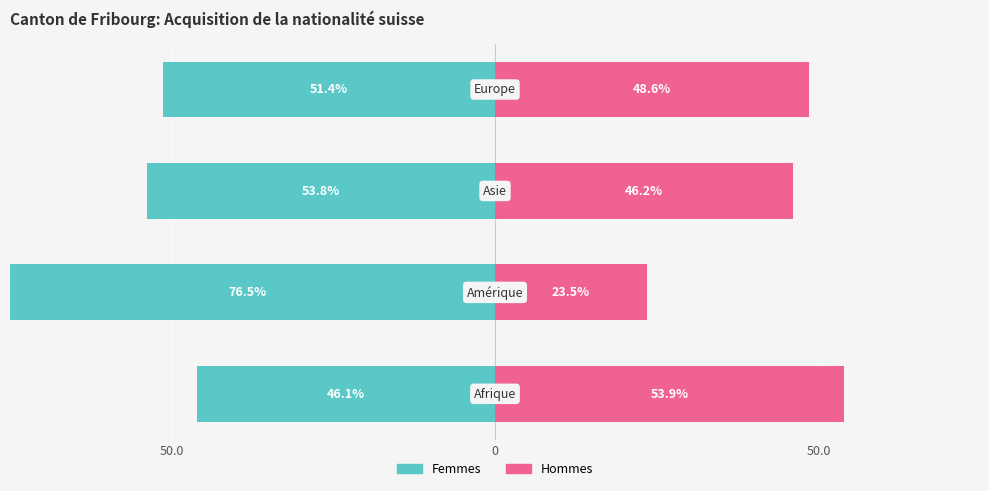

How many groups of bars are there?

4